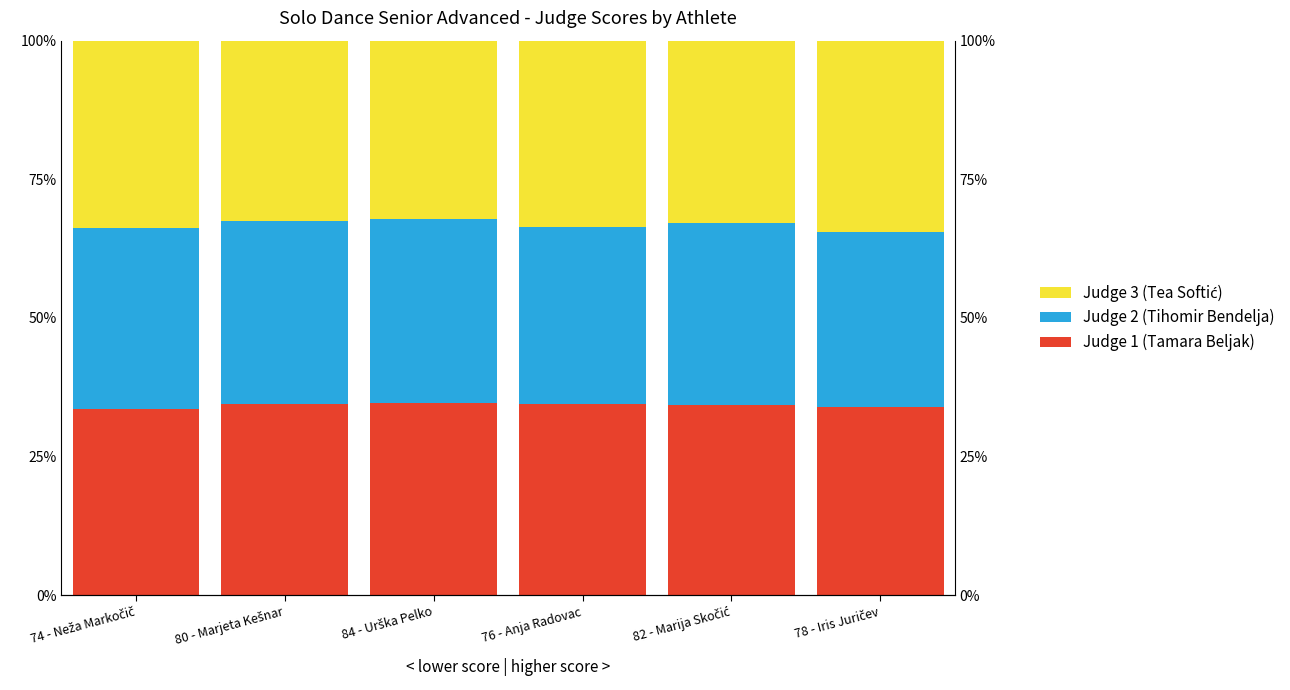

At which label is Judge 3 (Tea Softić) closest to 33?

82 - Marija Skočić